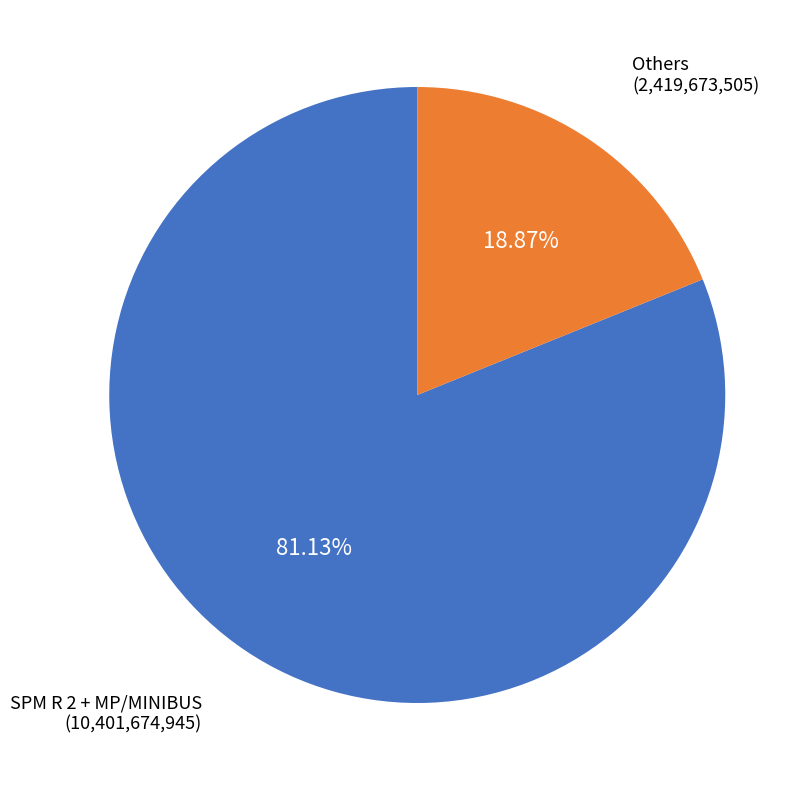

Which category has the biggest portion of the pie?

SPM R 2 + MP/MINIBUS